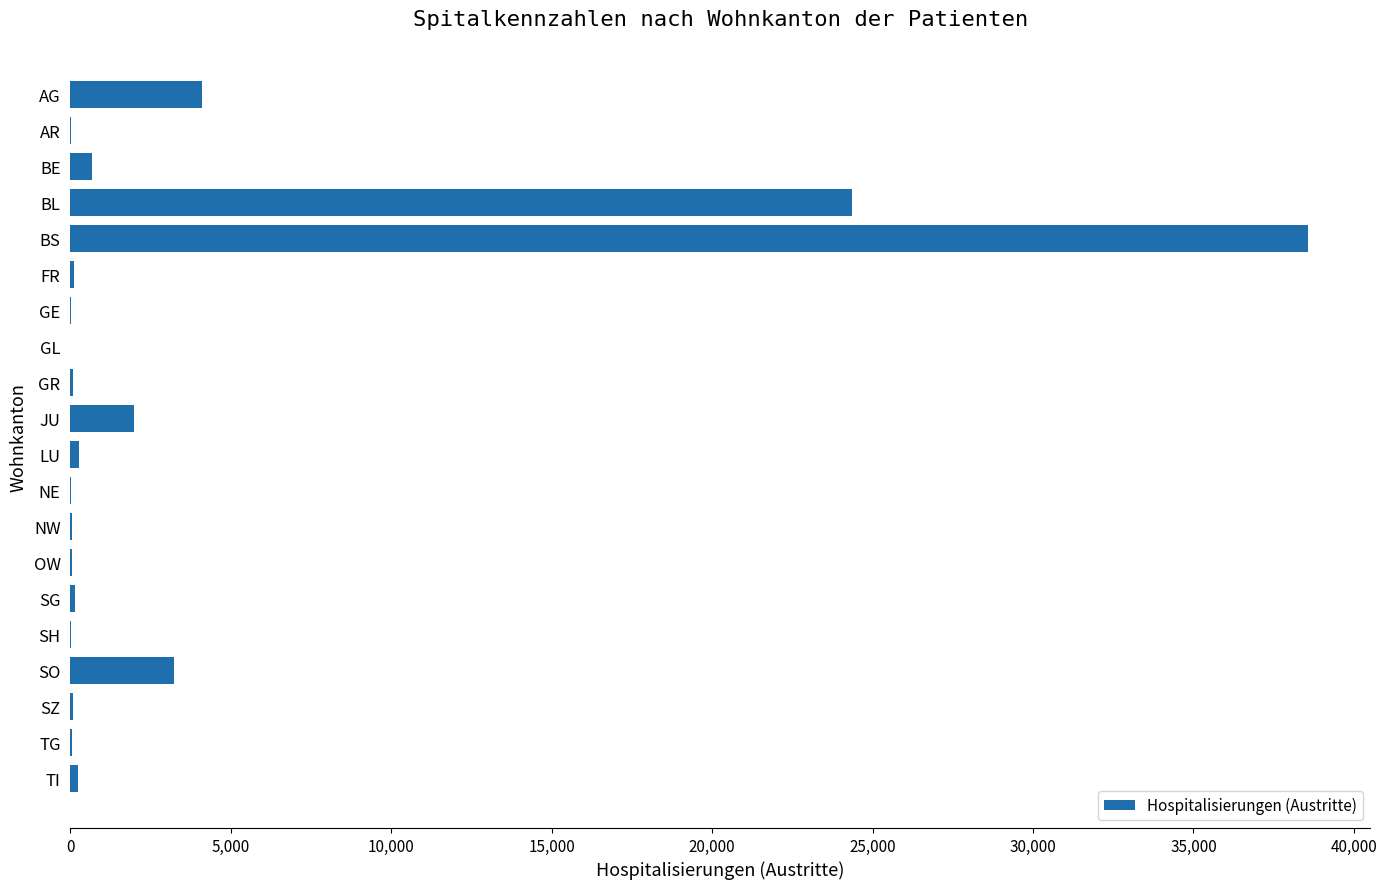

The chart shows a value of 38585 at BS. True or false?

True